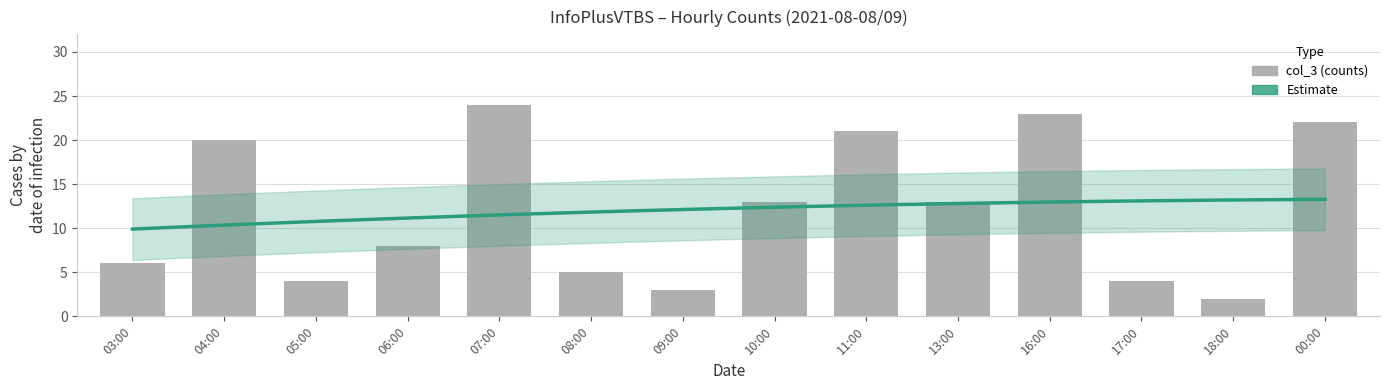

True or false: the data shows 13 at 11:00.

False